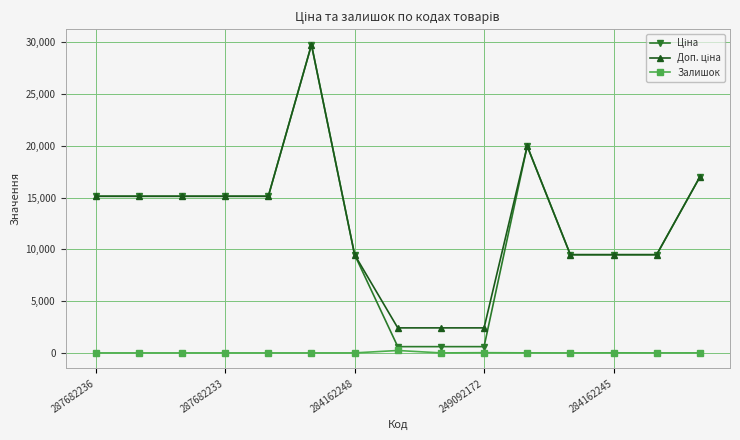

How many lines are shown in the chart?

3